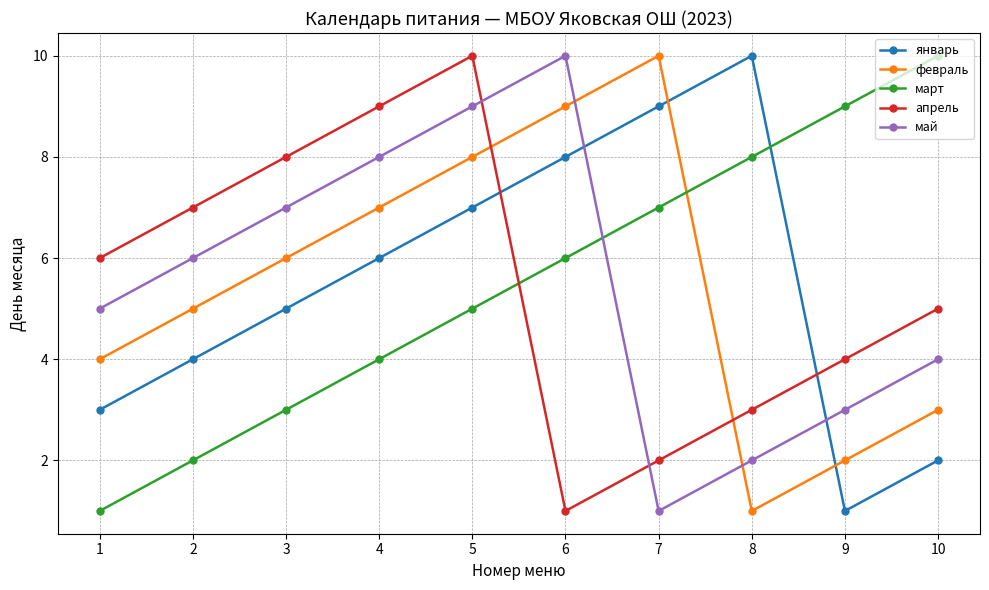

How many interior local peaks does the апрель series have?

1